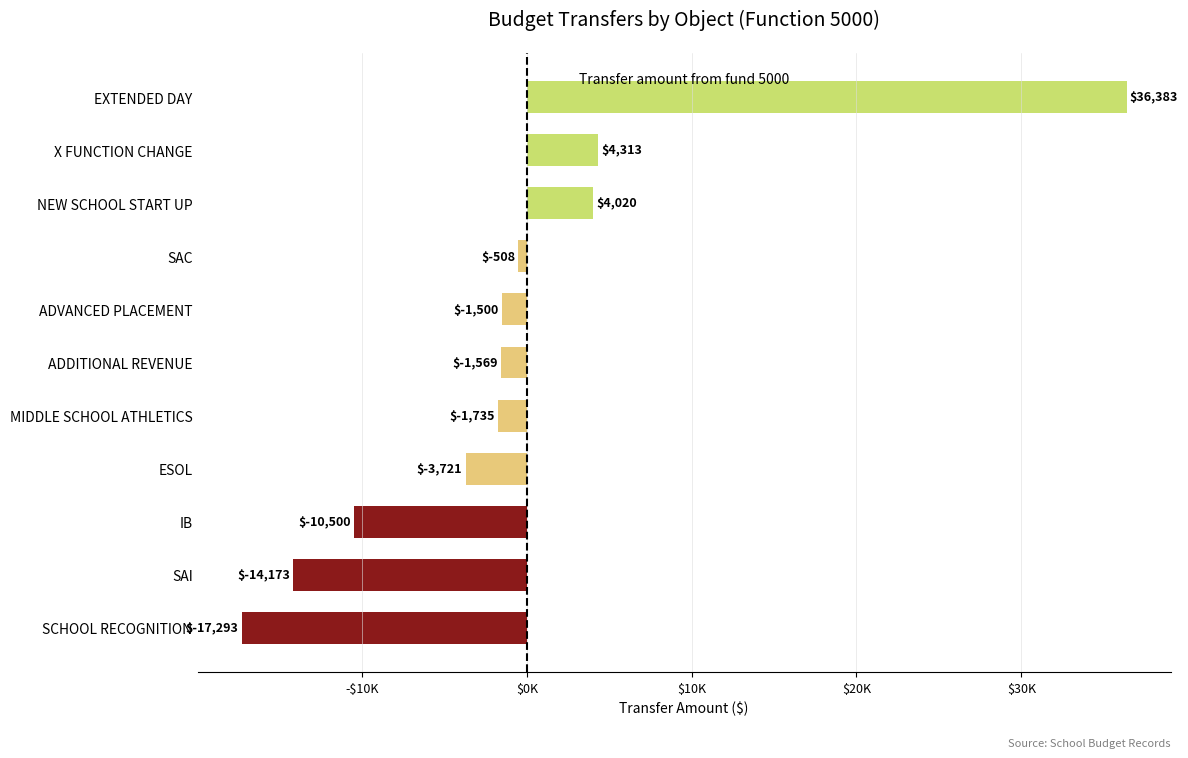

Which category has the lowest value across all series?

SCHOOL RECOGNITION